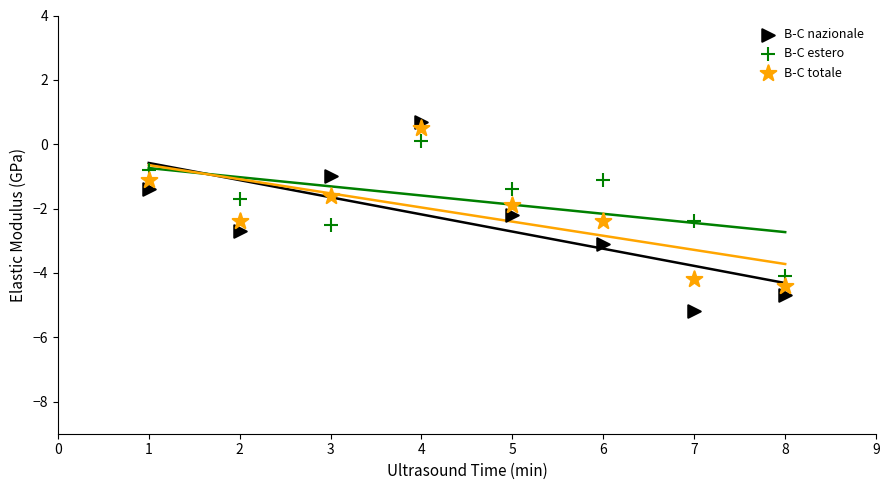

Which series reaches the maximum Y coordinate?

B-C nazionale